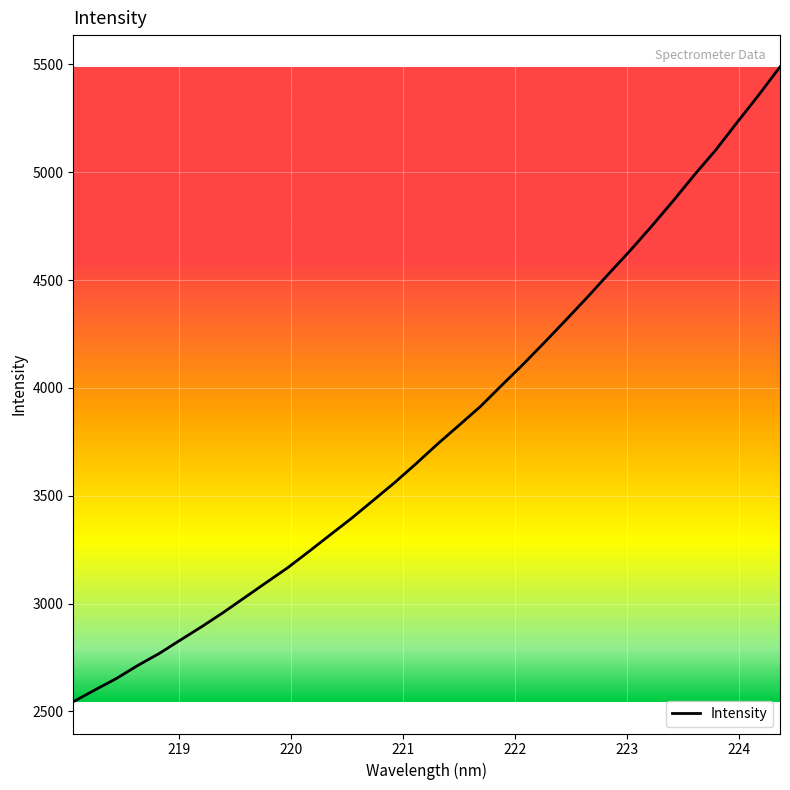

What is the difference between the maximum and minimum values?

2943.3